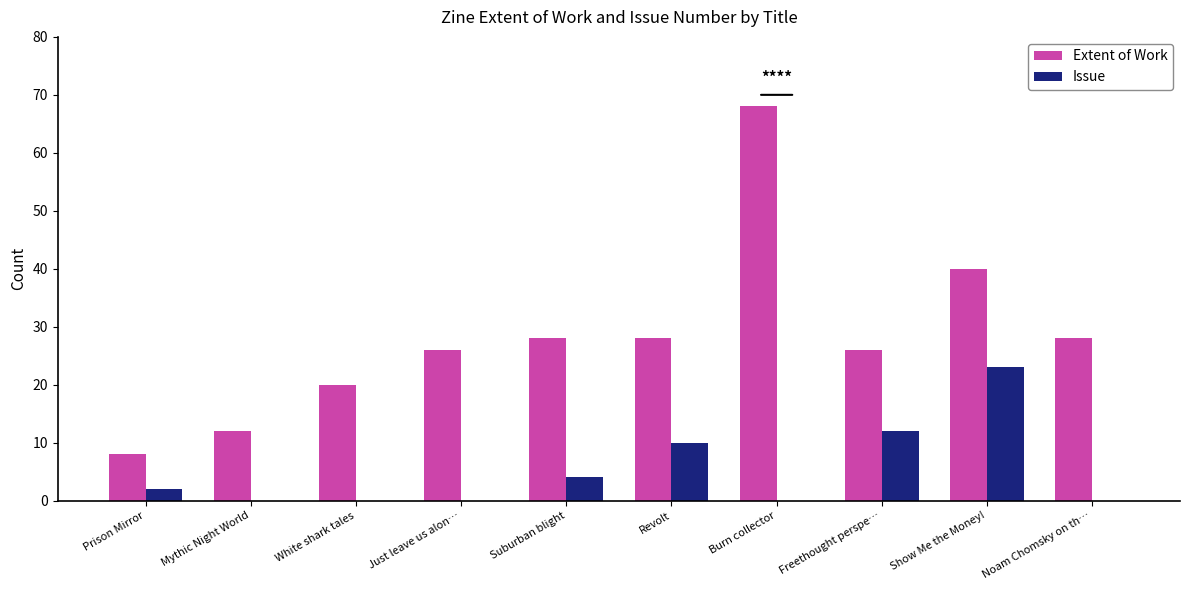

Are the bars grouped side by side (vs. stacked)?

Yes